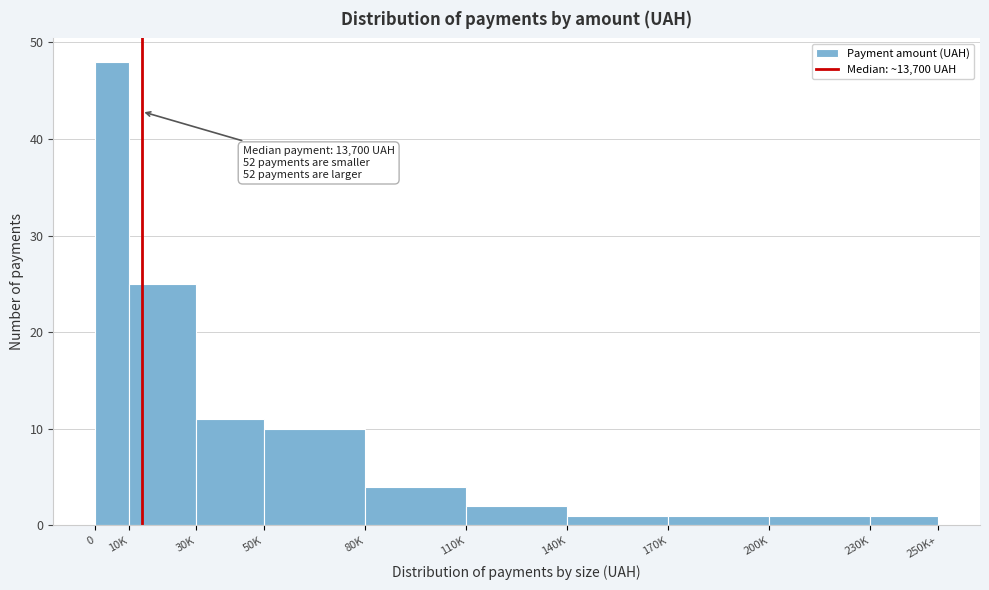

Reading left to right, list all the values displayed in this chart.

48	25	11	10	4	2	1	1	1	1